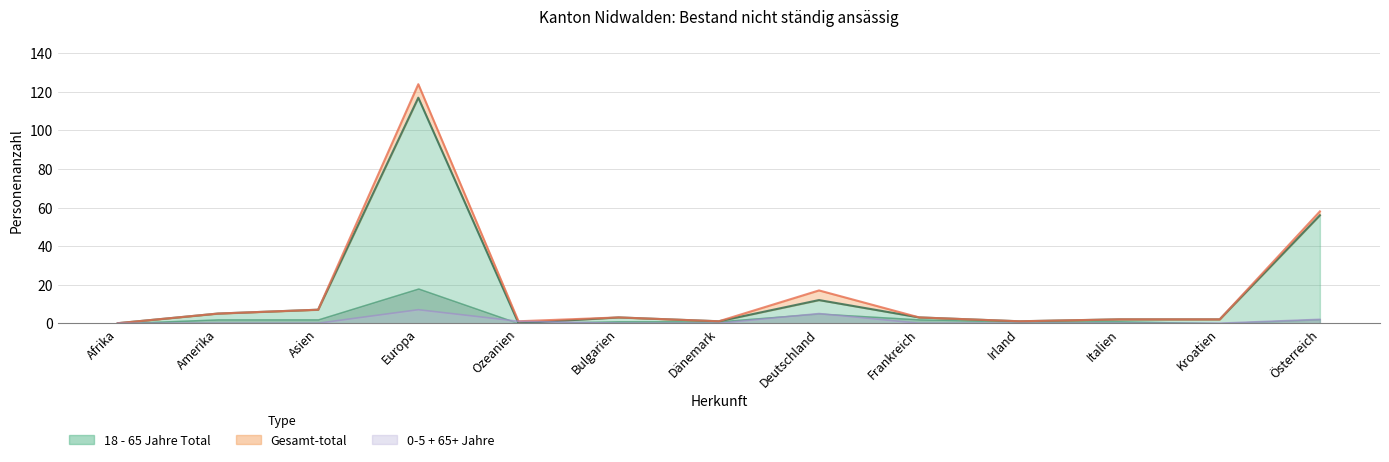

What is the sum of the 65+ Jahre Total values at Europa and Bulgarien?

7